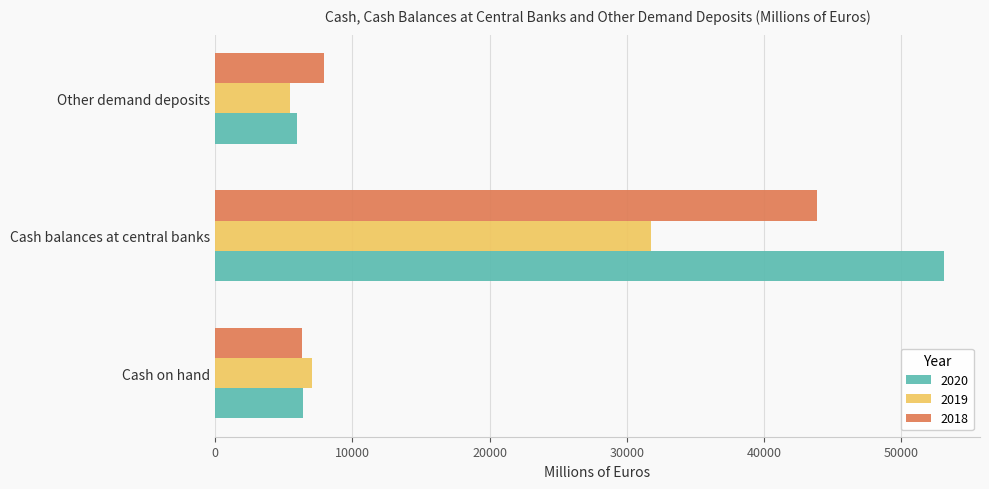

List the labels in order of 2018 value, largest first.

Cash balances at central banks, Other demand deposits, Cash on hand